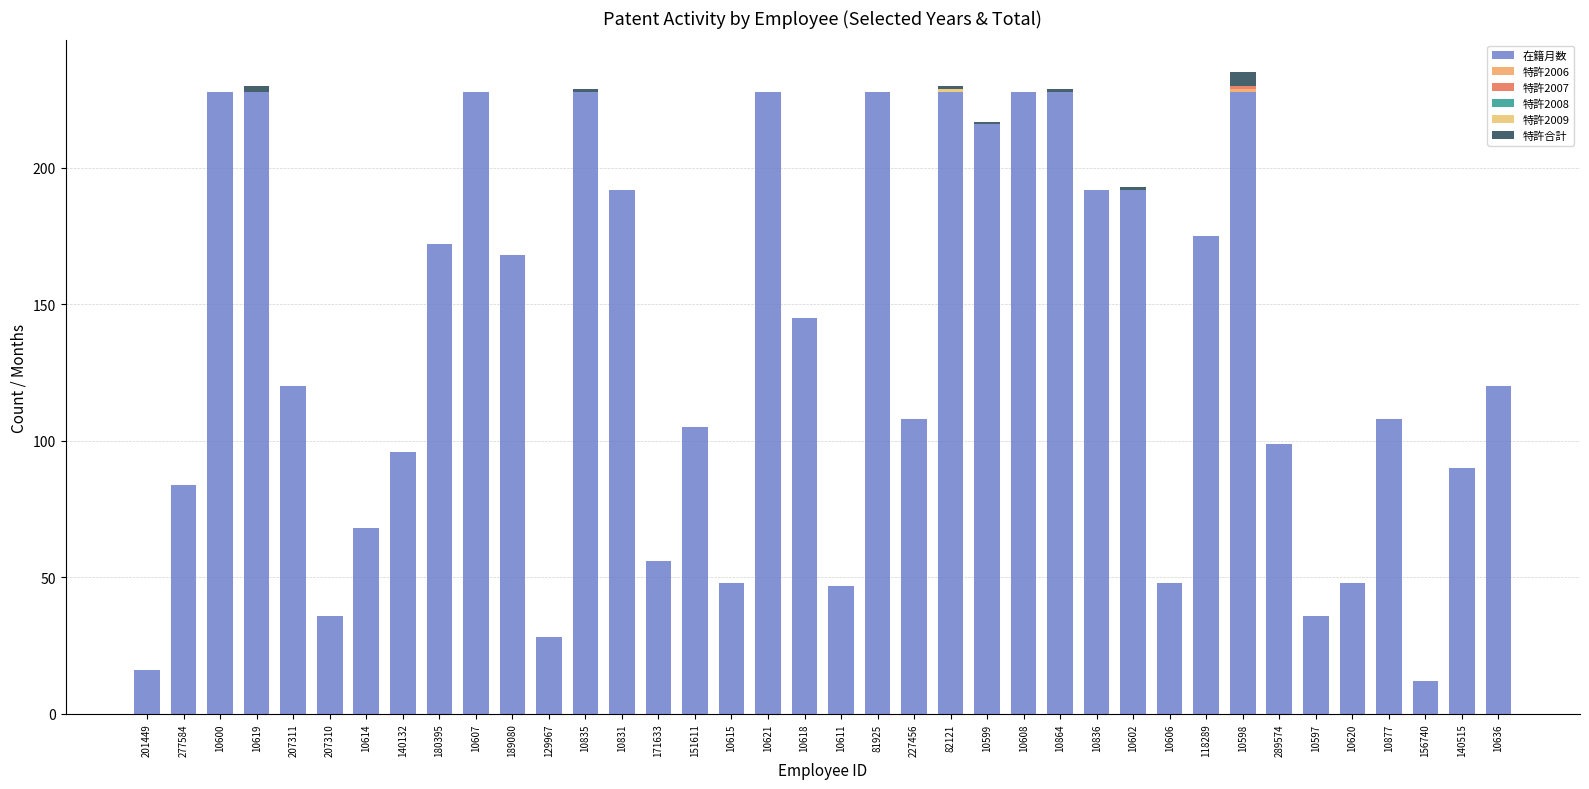

How many distinct data groups are displayed?

5